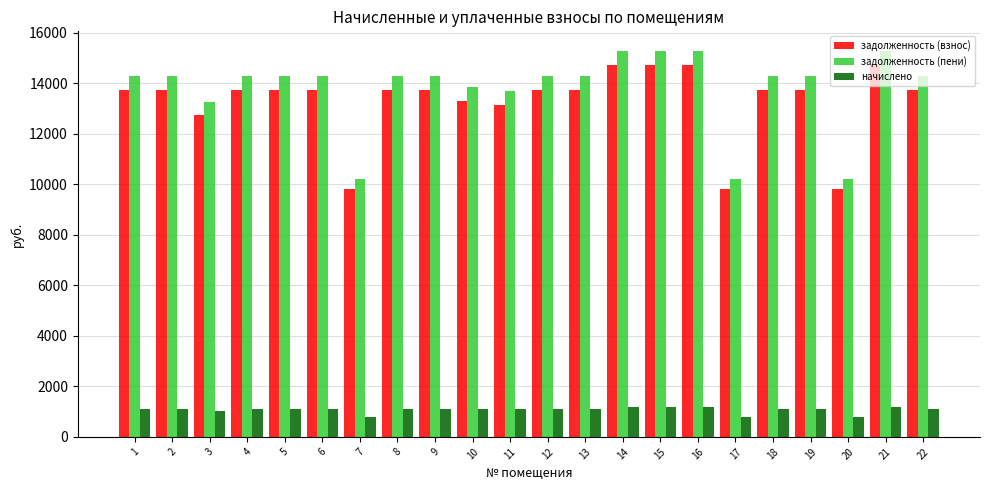

What is the smallest value displayed?

780.0